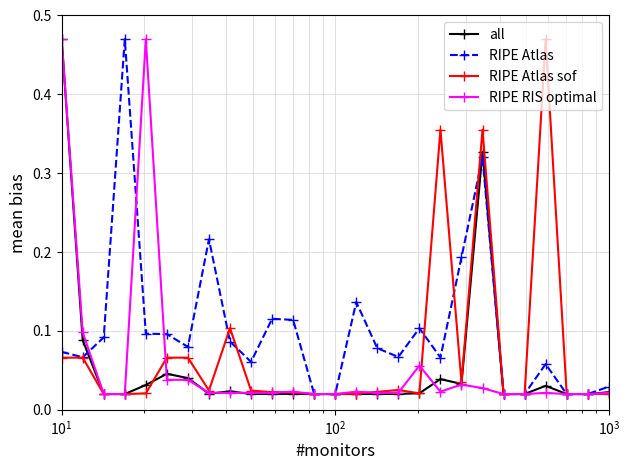

What is the sum of all RIPE RIS optimal values?

1.6